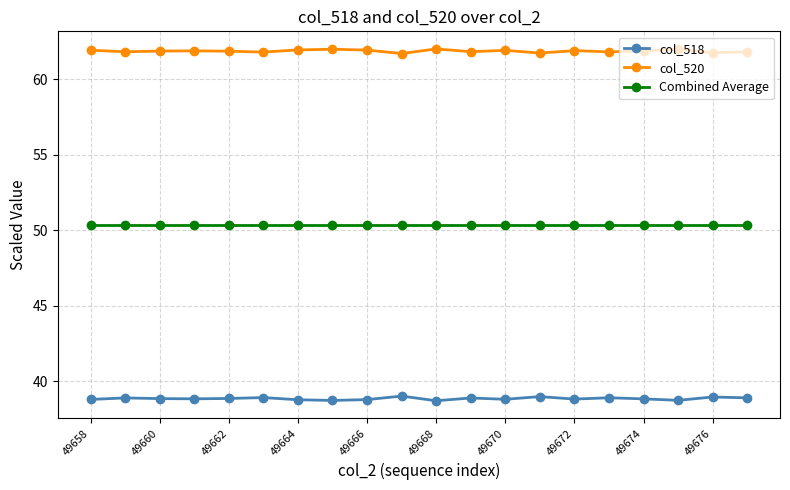

True or false: Combined Average and col_520 cross at least once.

False